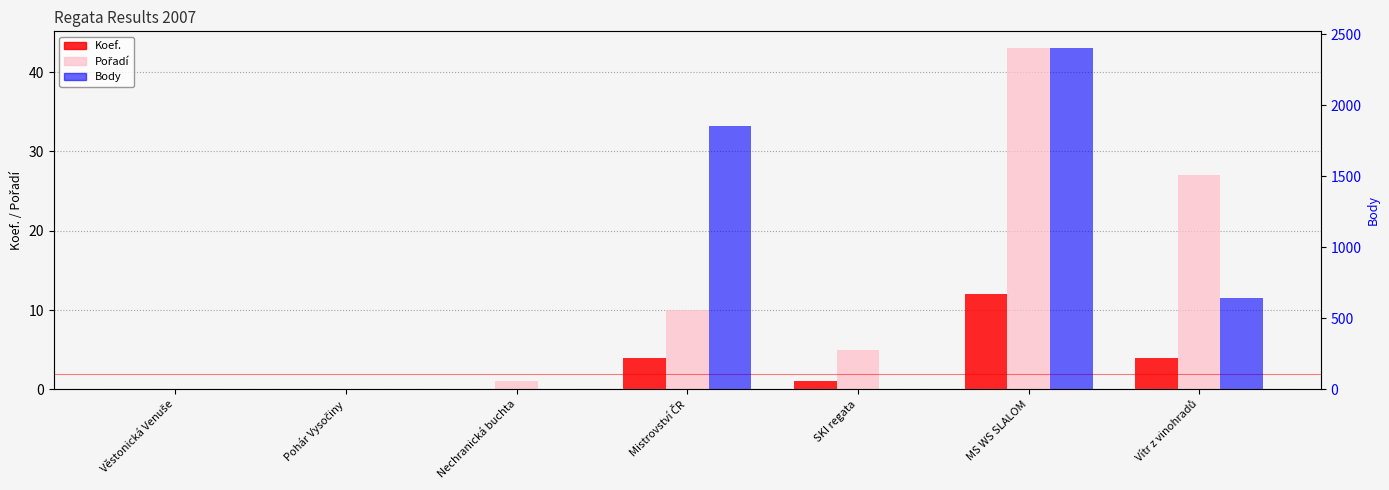

Reading left to right, transcribe all the data shown in this chart.

Koef.: 0	0	0	4	1	12	4
Pořadí: 0	0	1	10	5	43	27
Body: 0	0	0	1851	0	2399	644